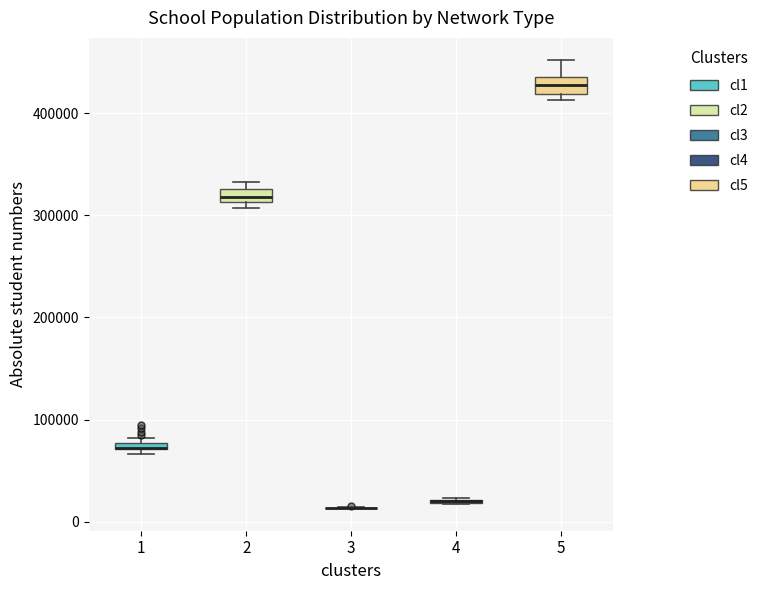

Where is the lower edge of the box at x = 5 on the y-axis? The values are not printed on the chart, so give them approximately, as read against the axis.

420000